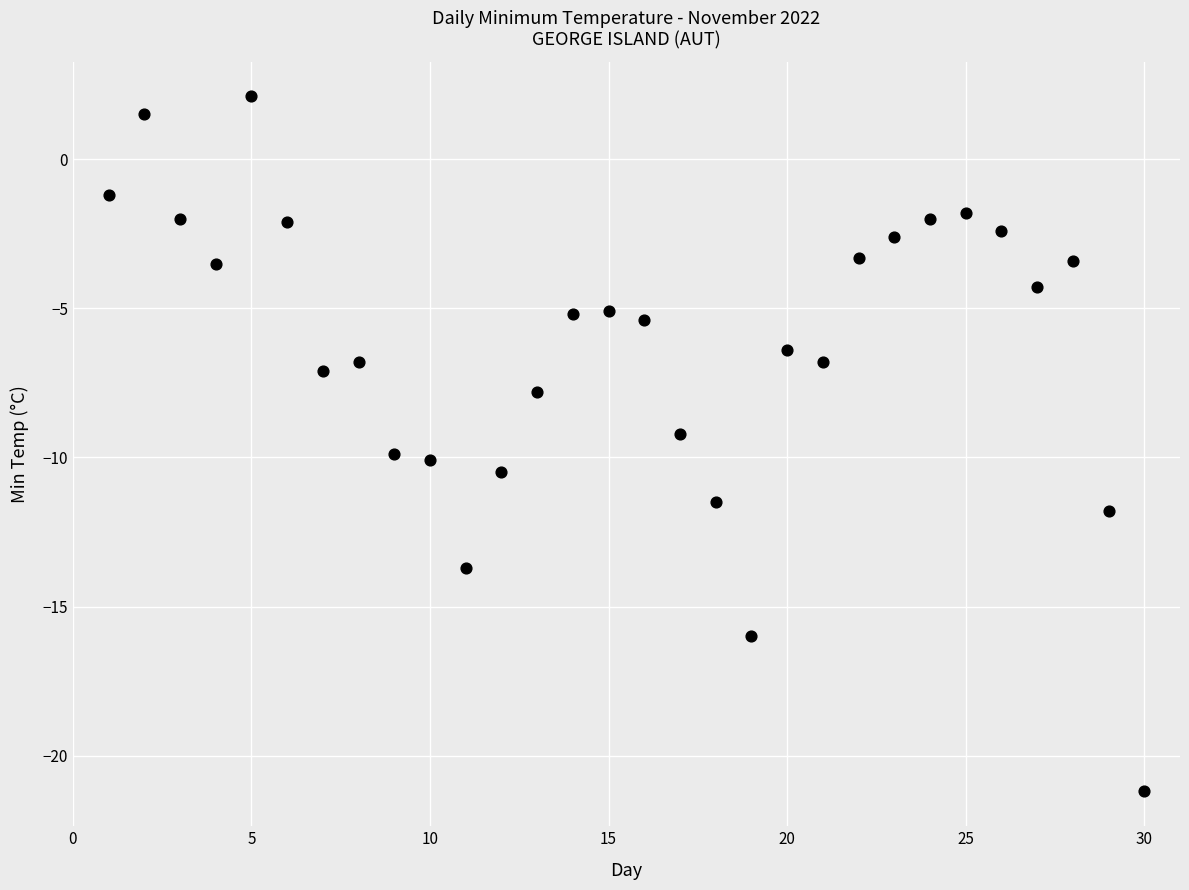

What is the range of Y values (max minus min)?

23.3